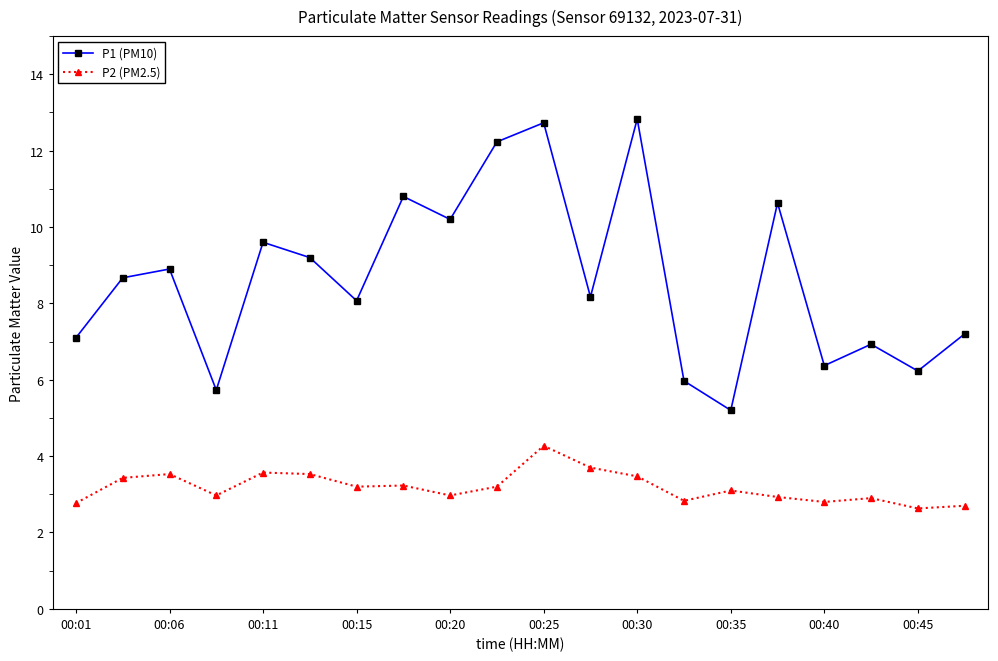

What is the lowest value of the P1 (PM10) series?

5.2